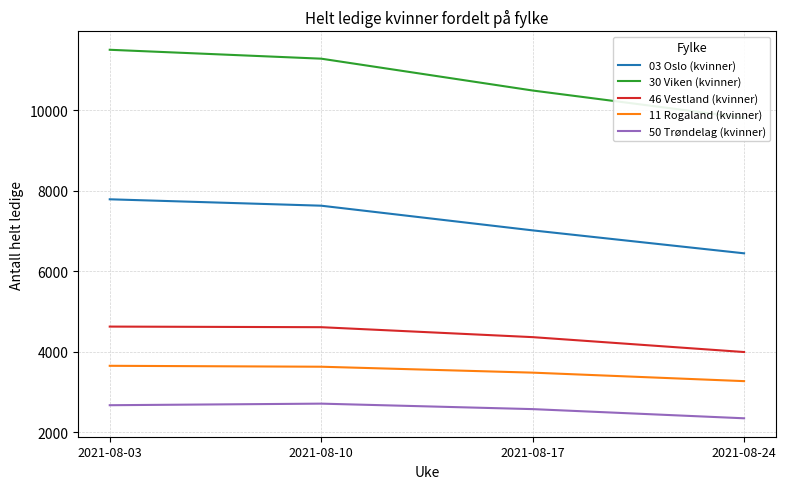

What is the greatest value displayed?

11499